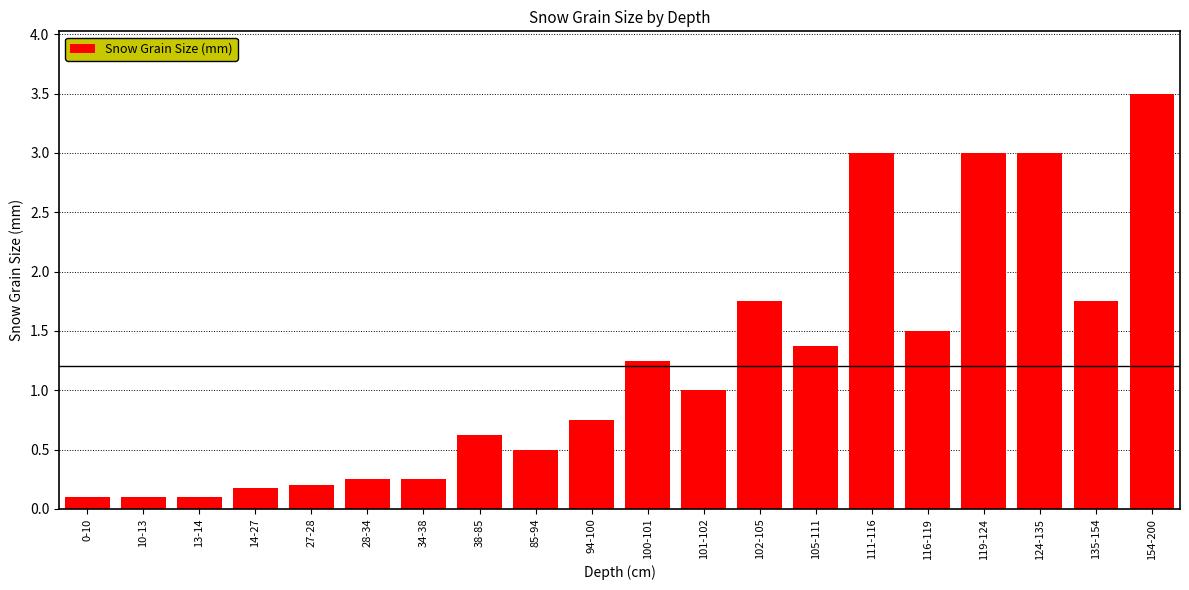

How many categories are shown in the chart?

20